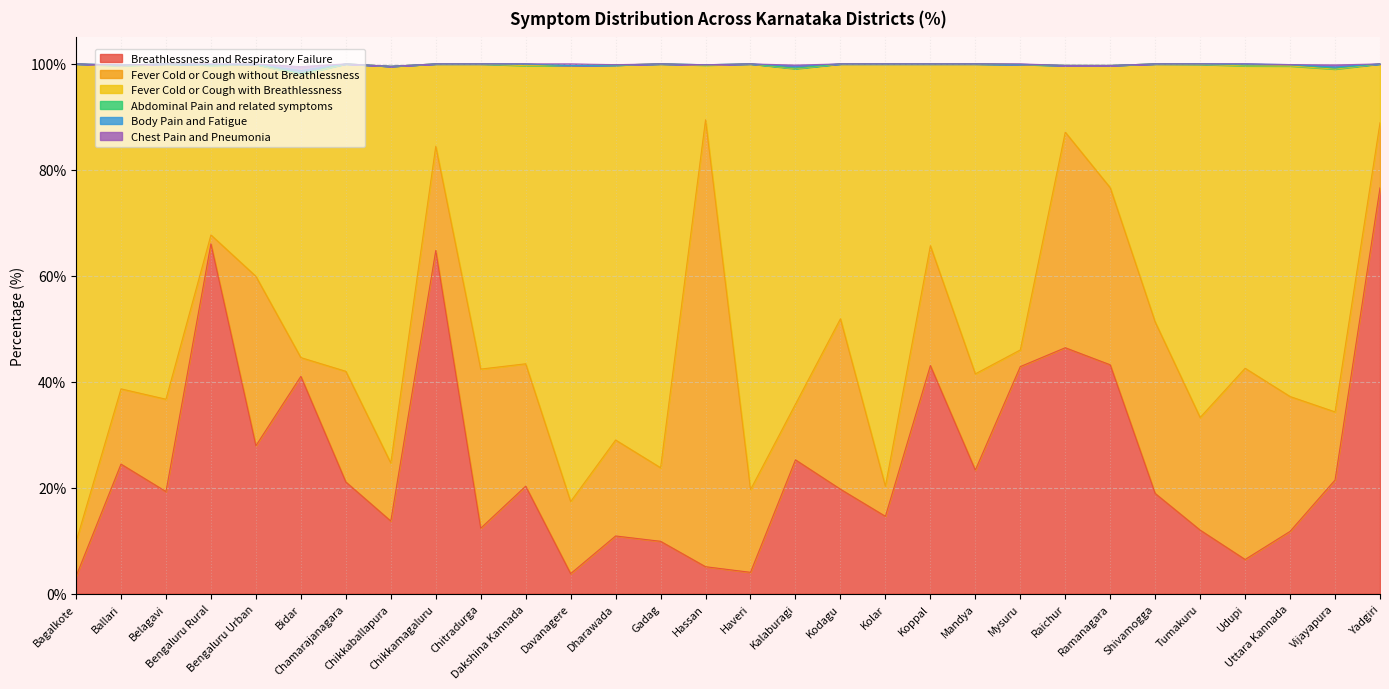

Rank the categories by Chest Pain and Pneumonia value from highest to lowest.

Bidar, Vijayapura, Davanagere, Kalaburagi, Bengaluru Rural, Mysuru, Dharawada, Bengaluru Urban, Bagalkote, Ballari, Belagavi, Chamarajanagara, Chikkaballapura, Chikkamagaluru, Chitradurga, Dakshina Kannada, Gadag, Hassan, Haveri, Kodagu, Kolar, Koppal, Mandya, Raichur, Ramanagara, Shivamogga, Tumakuru, Udupi, Uttara Kannada, Yadgiri